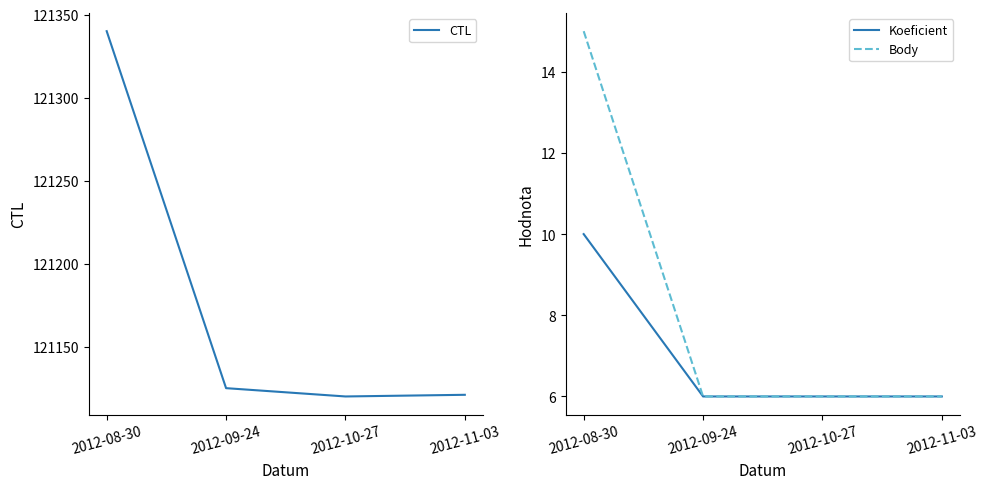

What position from the left is 2012-09-24?

2